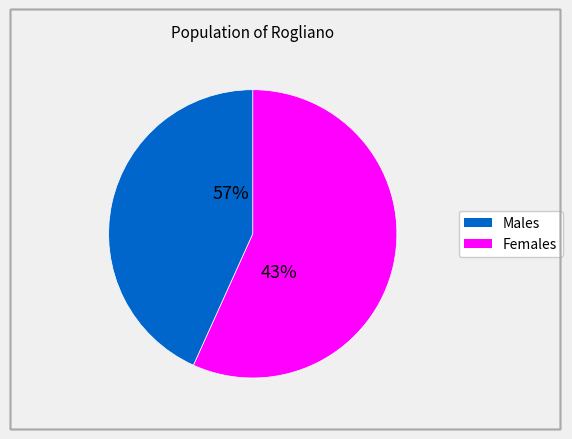

Is there a majority slice in this chart?

Yes